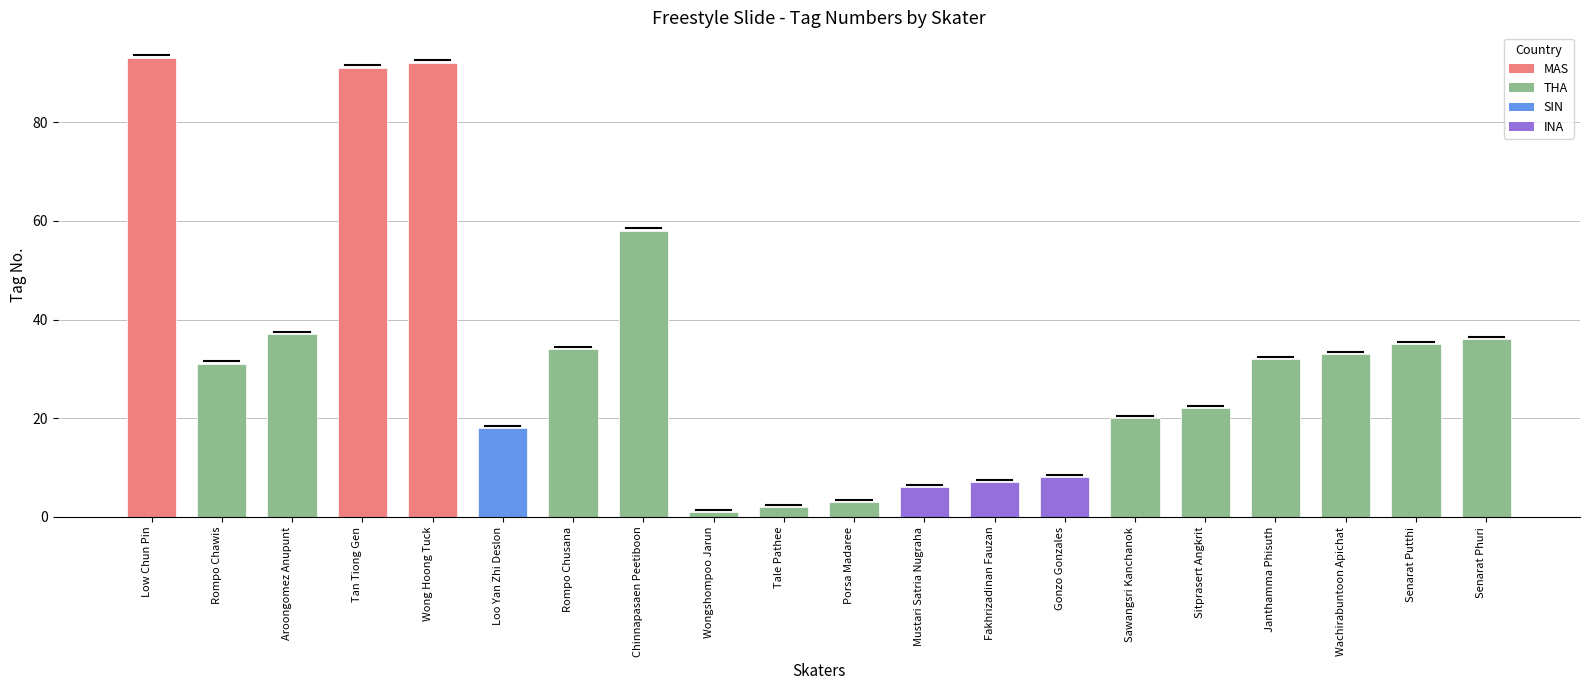

What is the label of the 11th bar from the right?

Tale Pathee